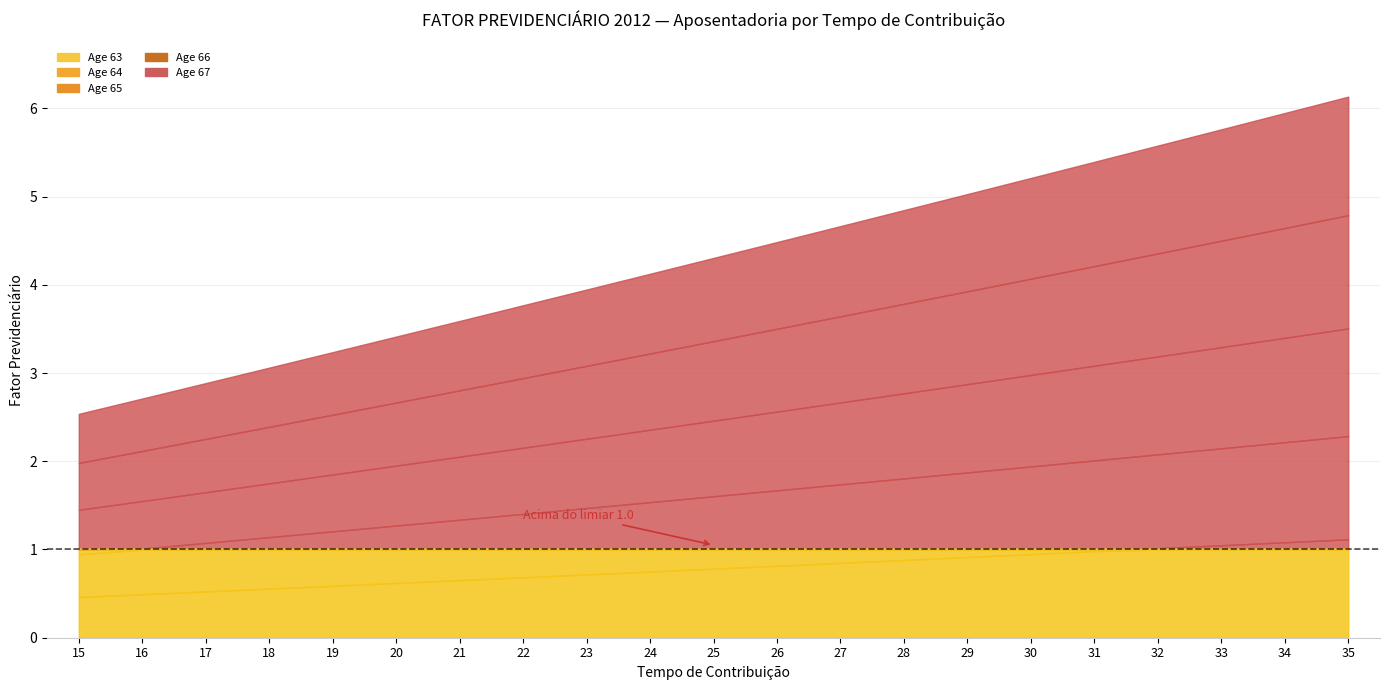

Is the value of Age 65 at 31 greater than the value of Age 63 at 18?

Yes